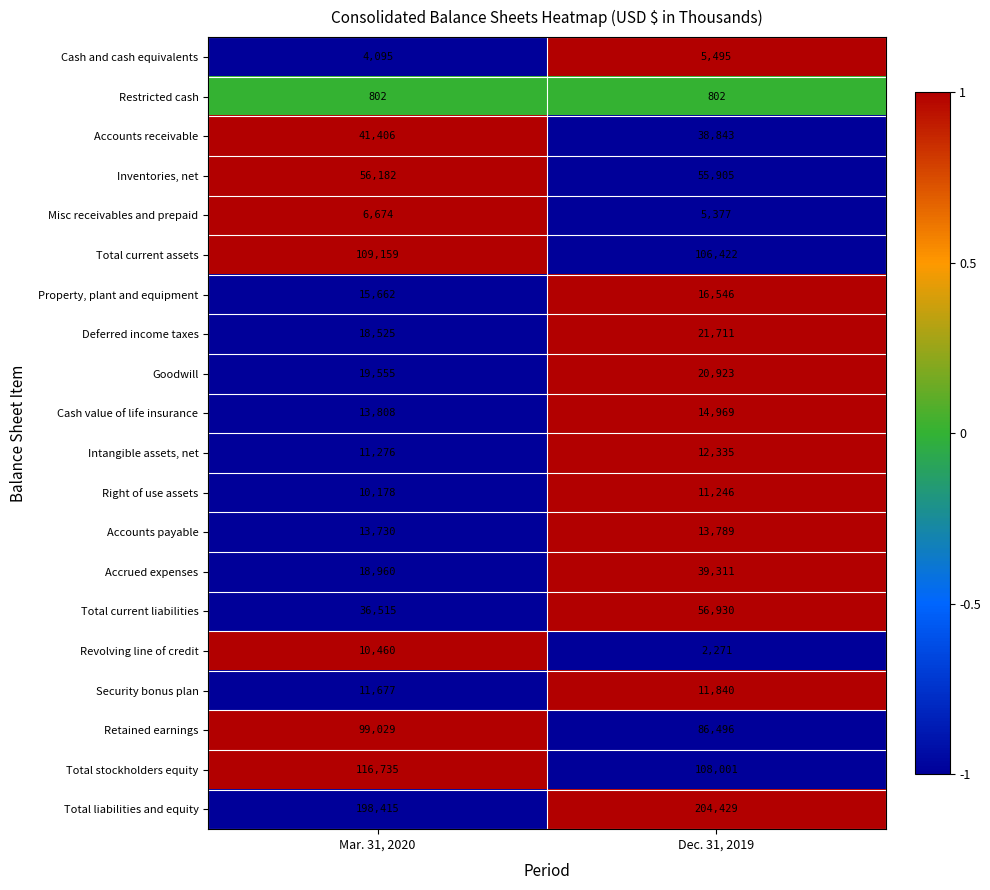

Rank the series at Dec. 31, 2019 from highest to lowest value.

Total liabilities and equity, Total stockholders equity, Total current assets, Retained earnings, Total current liabilities, Inventories, net, Accrued expenses, Accounts receivable, Deferred income taxes, Goodwill, Property, plant and equipment, Cash value of life insurance, Accounts payable, Intangible assets, net, Security bonus plan, Right of use assets, Cash and cash equivalents, Misc receivables and prepaid, Revolving line of credit, Restricted cash